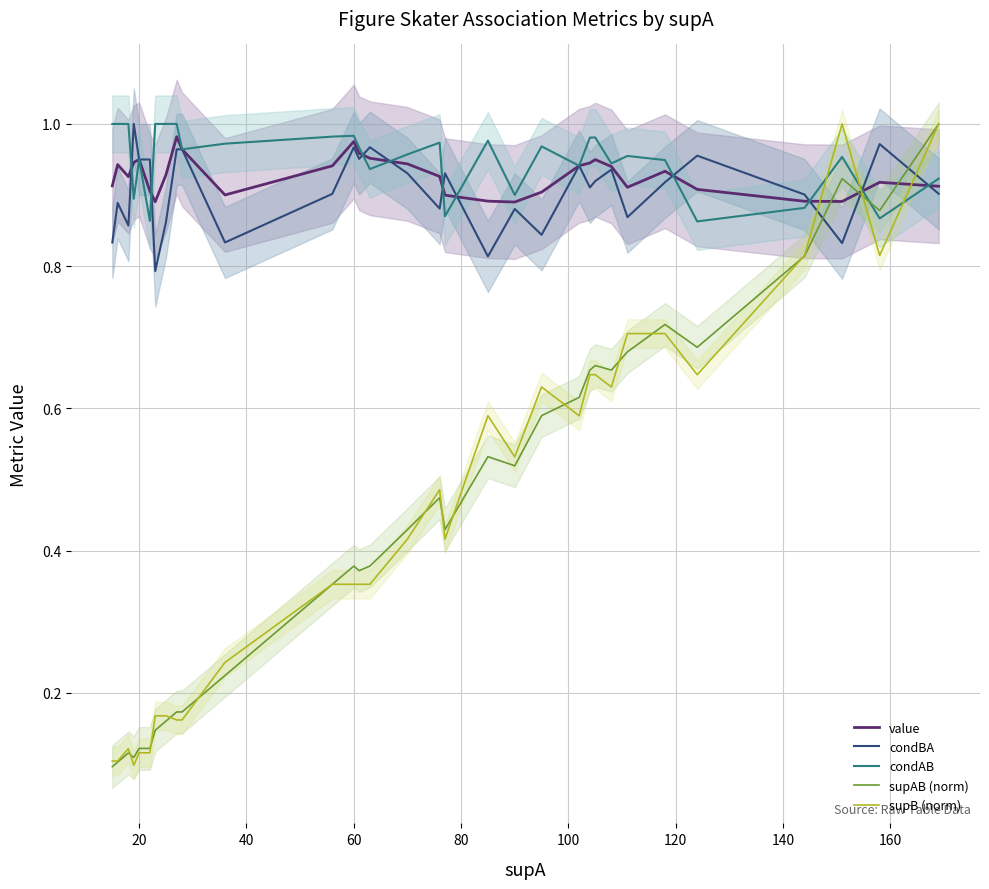

True or false: condAB and supB (norm) intersect in this chart.

True